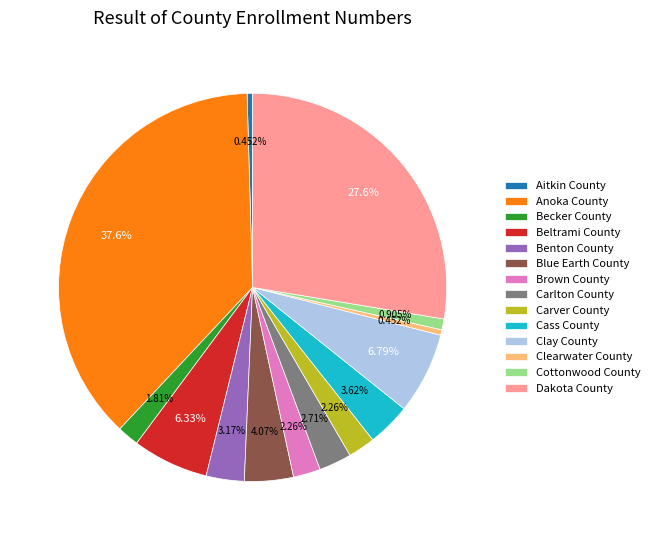

Which category has the biggest portion of the pie?

Anoka County